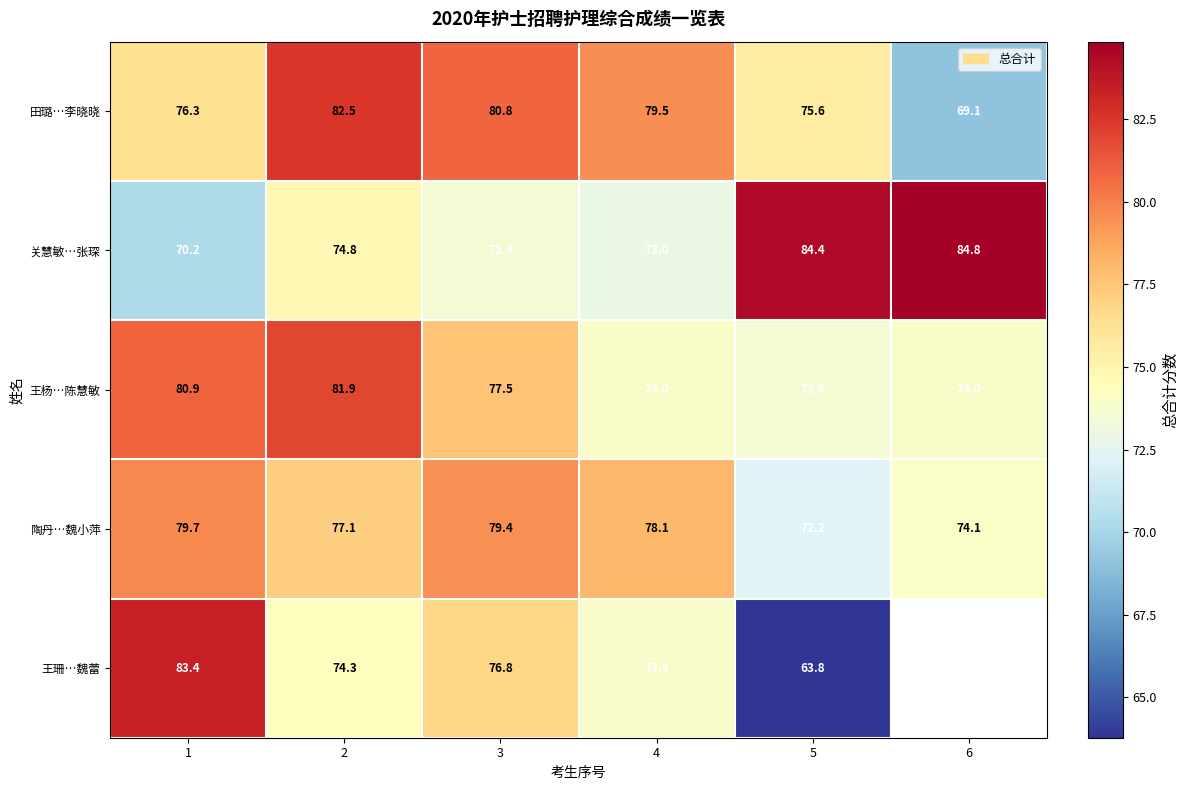

What is the sum of the 王杨…陈慧敏 values at 1 and 6?

154.9